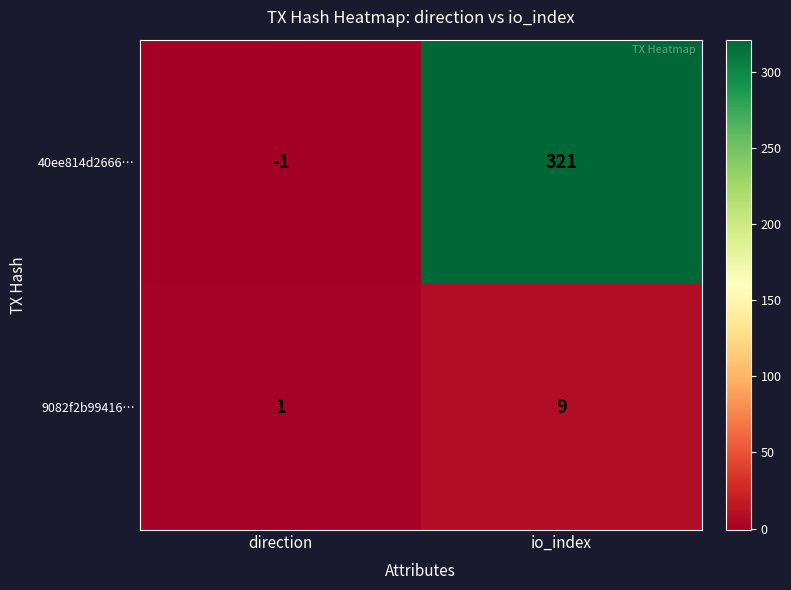

Which series changed the most between direction and io_index?

40ee814d2666…